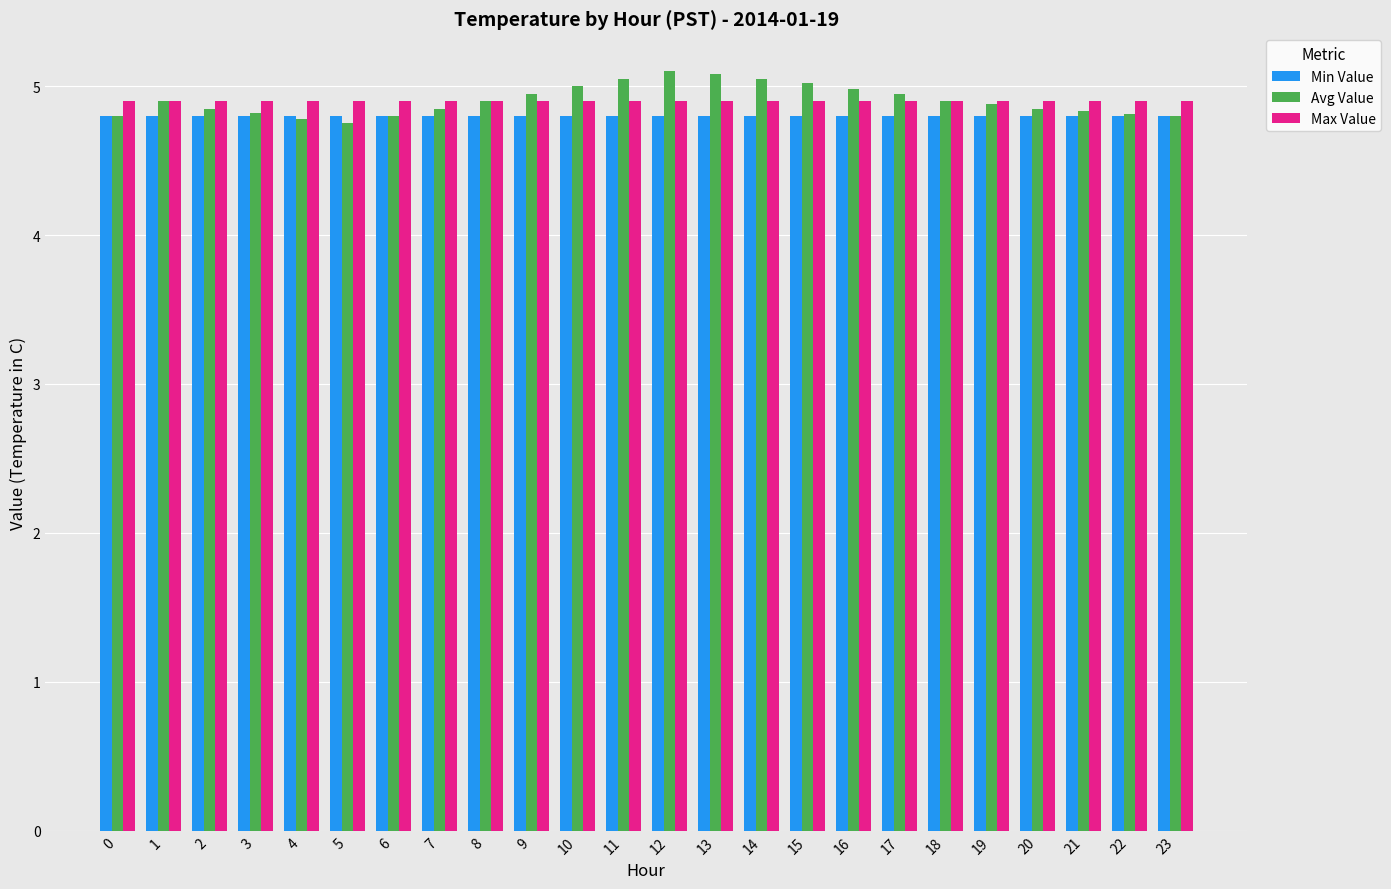

What is the average value of the Avg Value series?

4.9